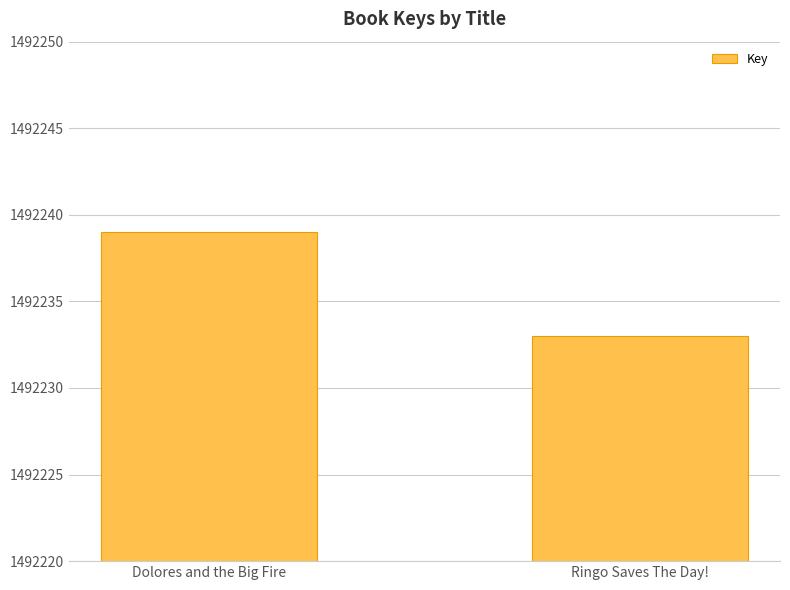

Between Dolores and the Big Fire and Ringo Saves The Day!, which is larger?

Dolores and the Big Fire